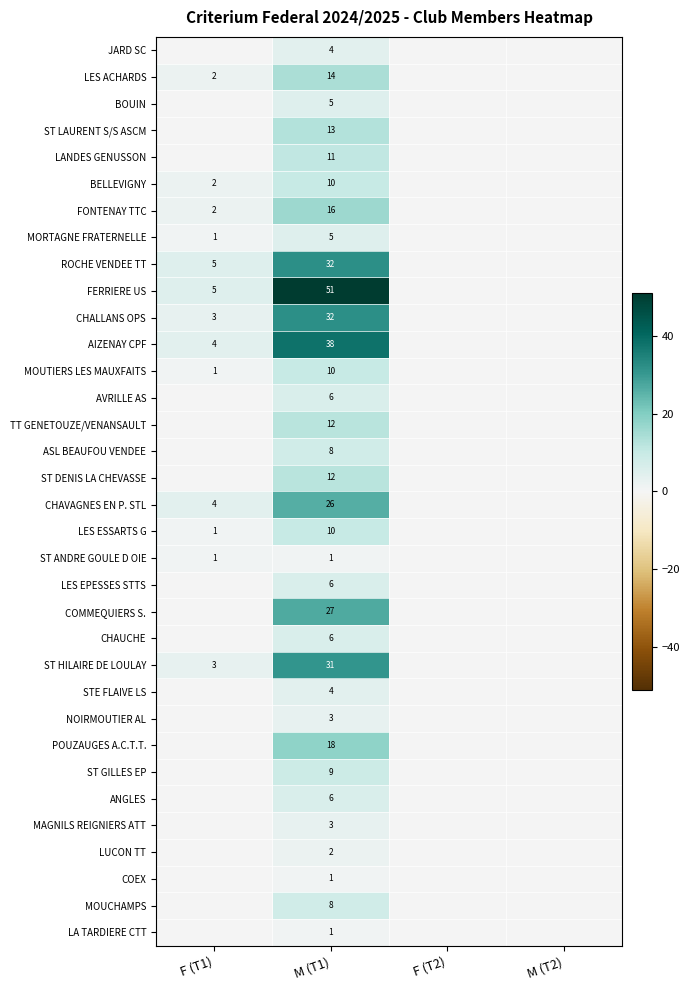

The ST GILLES EP series shows 16 at M (T1). True or false?

False